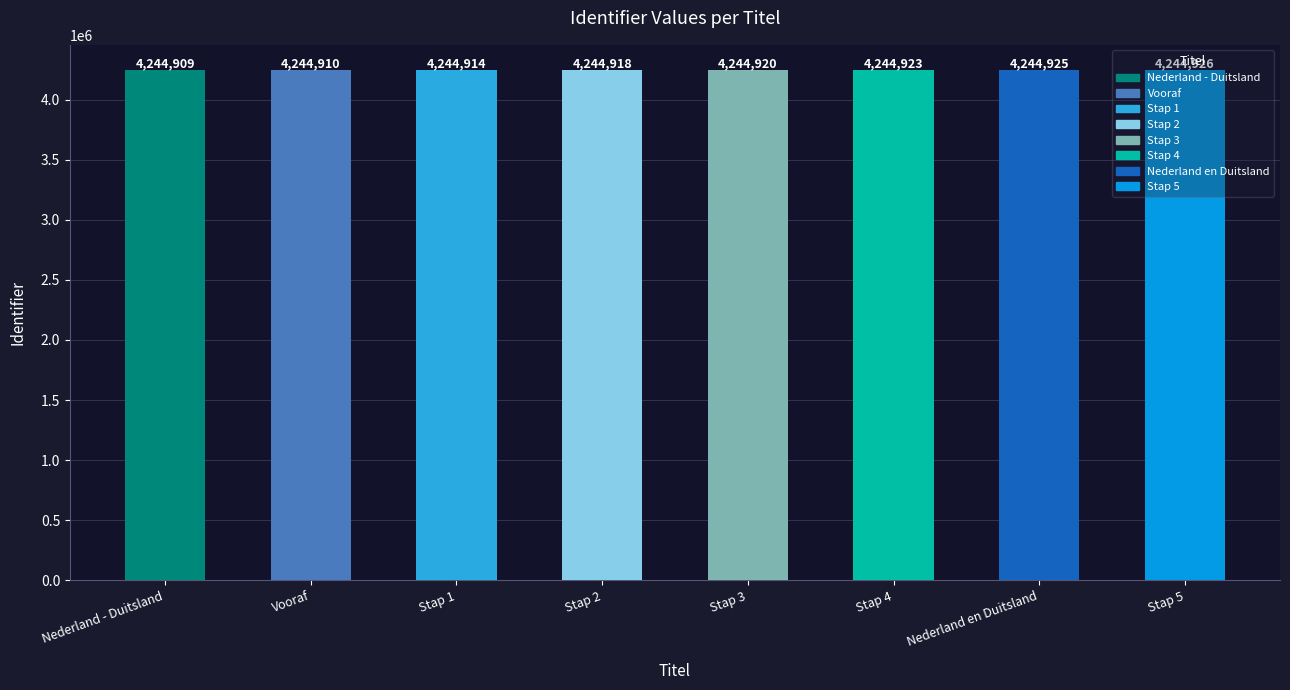

How many bars are there in total?

8